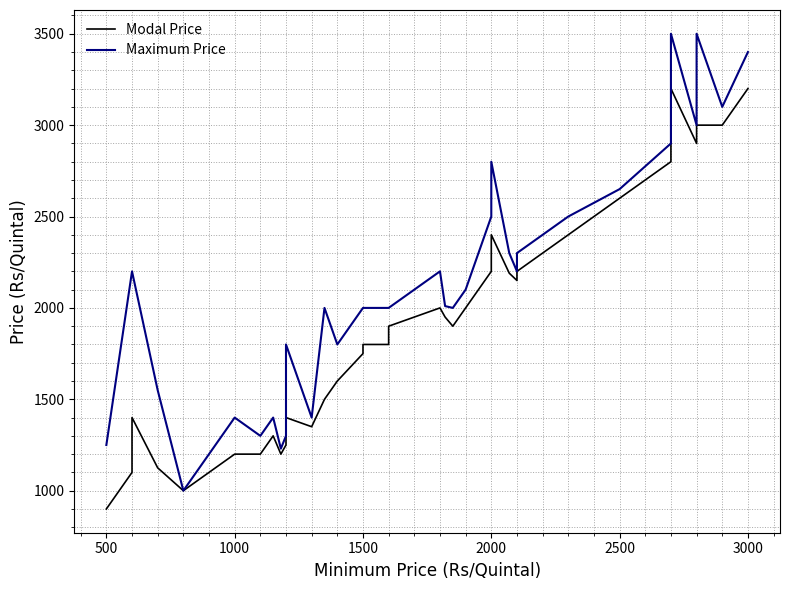

How many categories are shown in the chart?

40